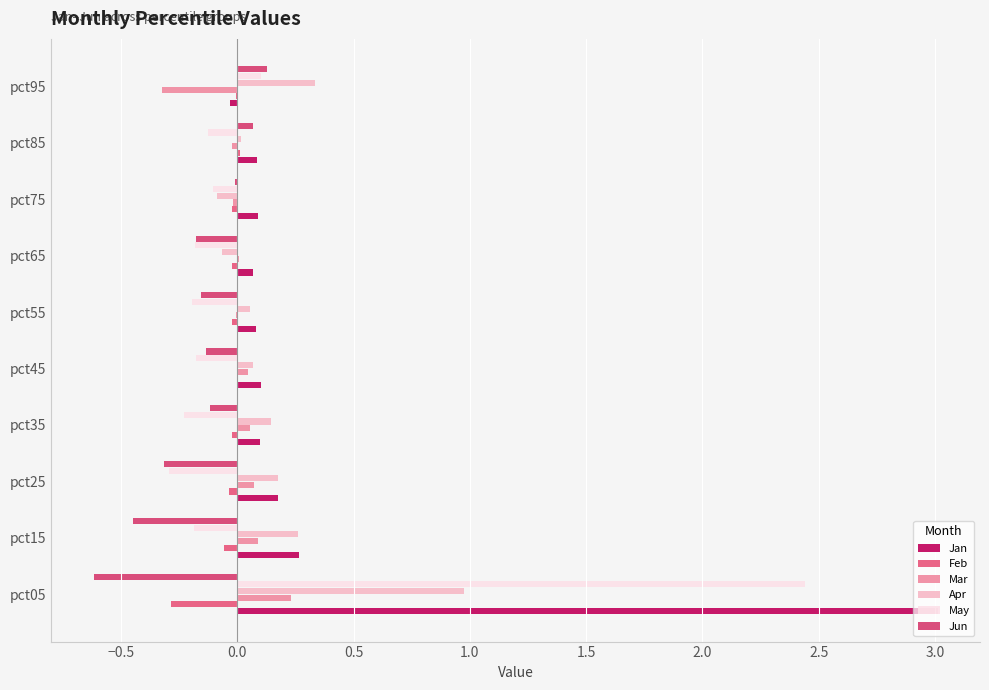

How many values in the Apr series exceed 0?

8